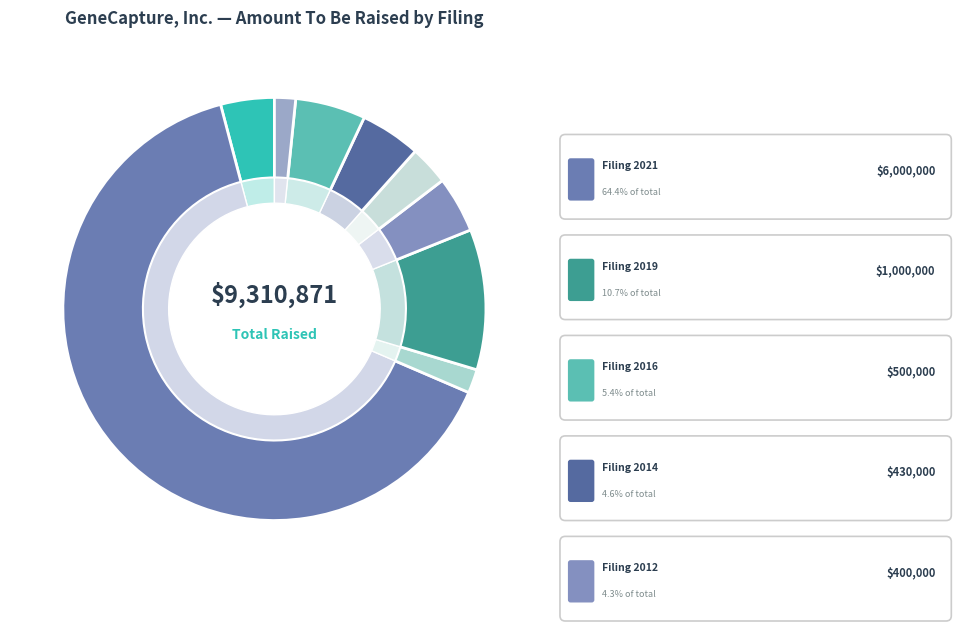

To the nearest percent, what is the average slice percentage?

11%